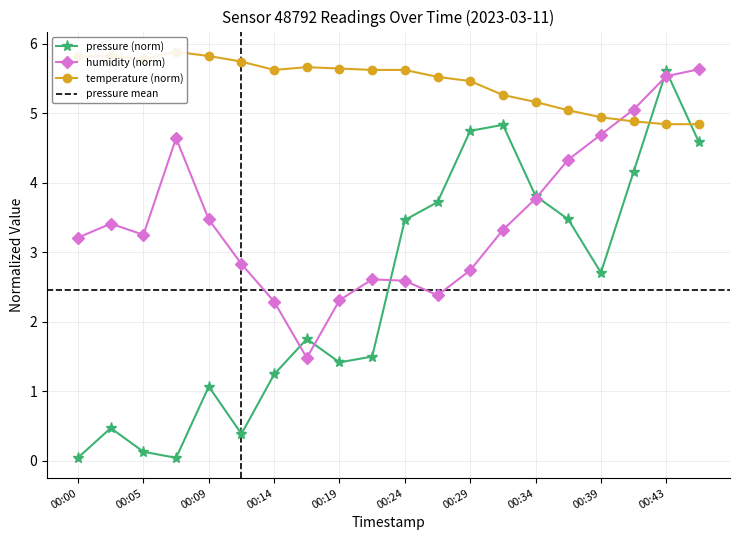

How many intersections are there between pressure and temperature?

2